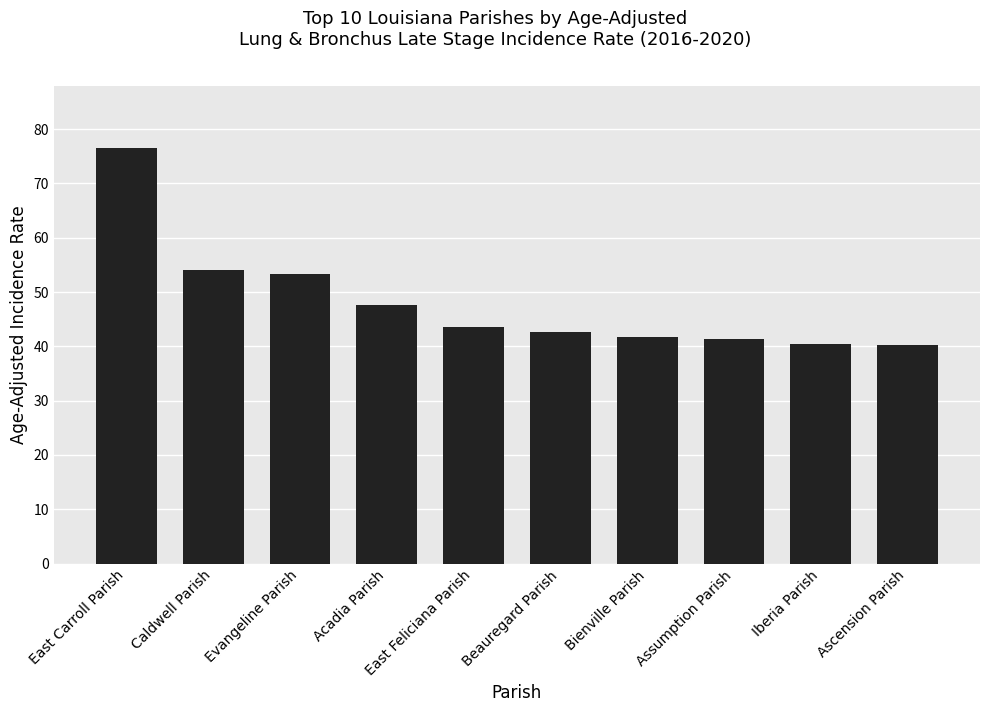

What is the label of the 3rd bar from the left?

Evangeline Parish